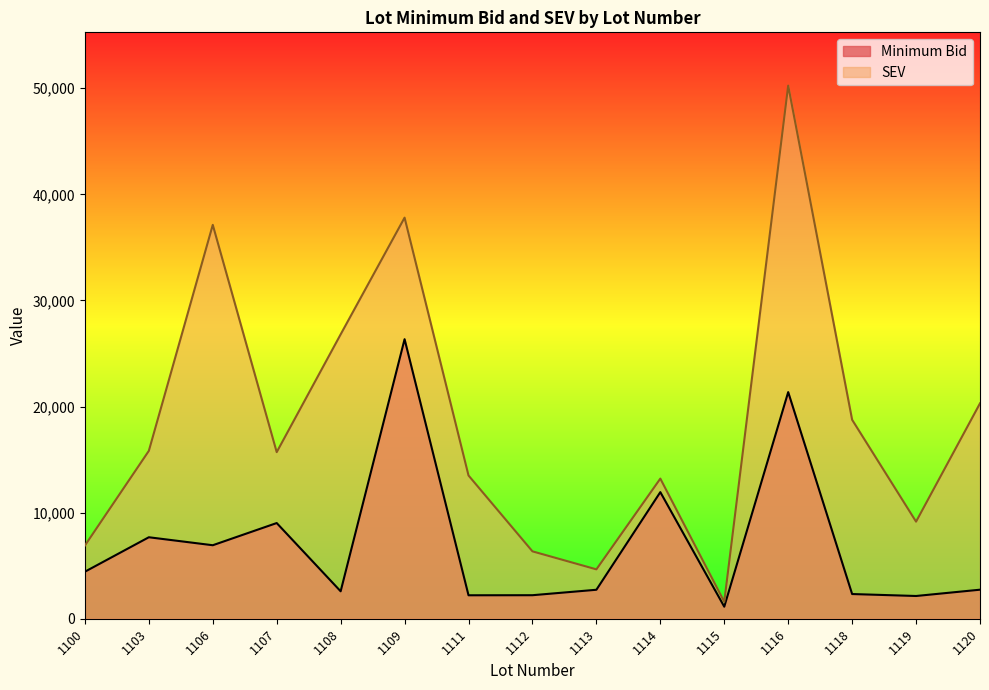

At which category is the sum across all series the highest?

1116